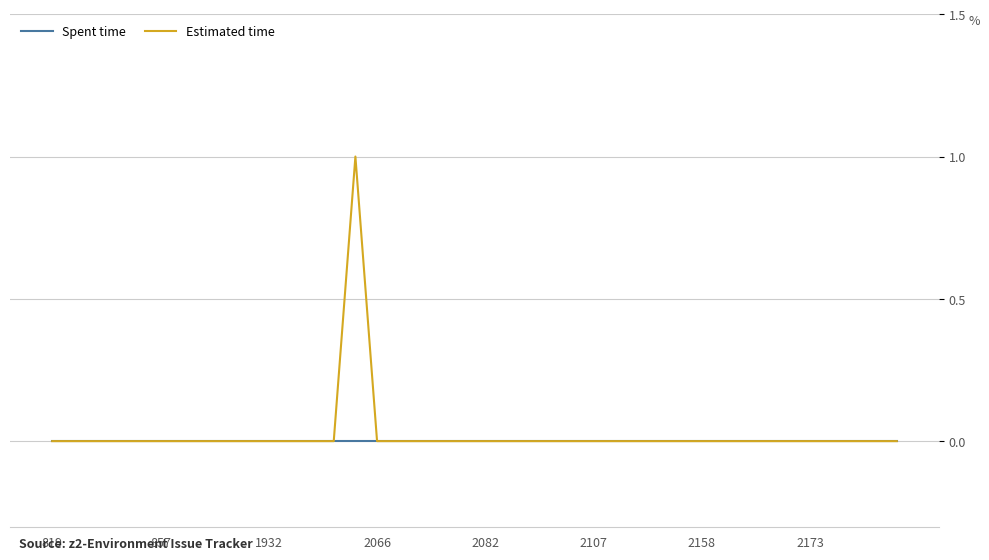

Rank the series by their maximum value, from lowest to highest.

Spent time, Estimated time